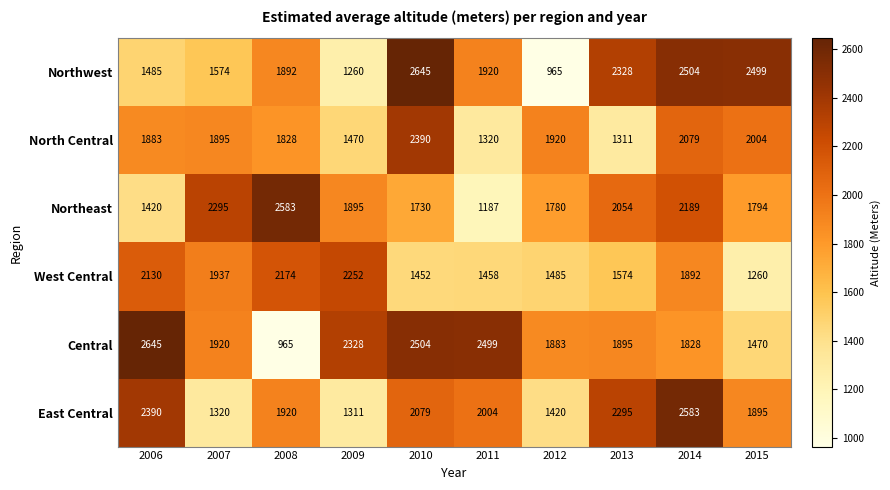

At which label is East Central closest to 1947?

2008